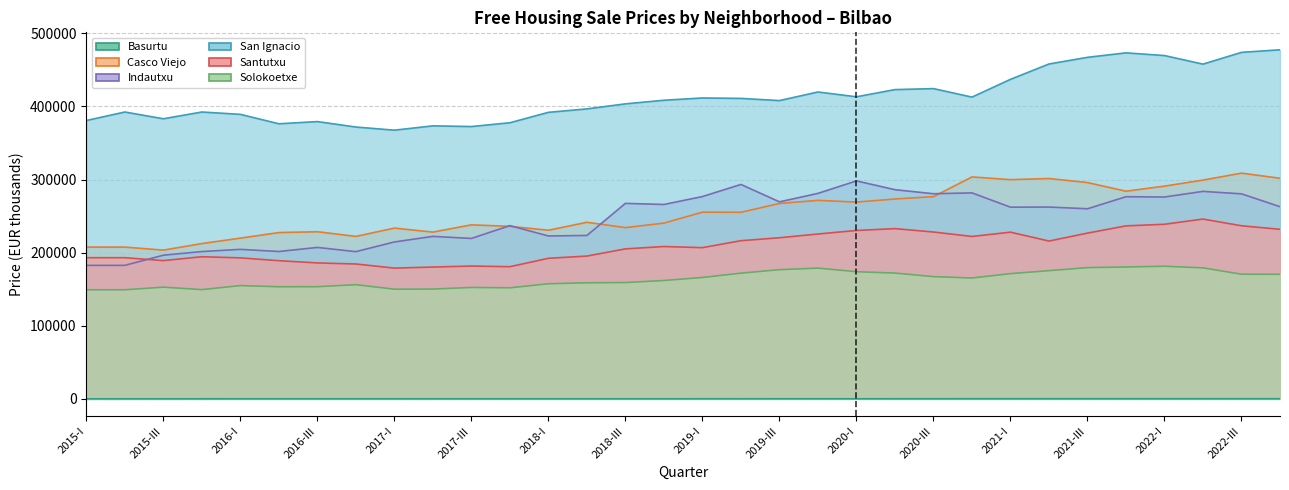

At how many categories does at least one series exceed 433390?

8